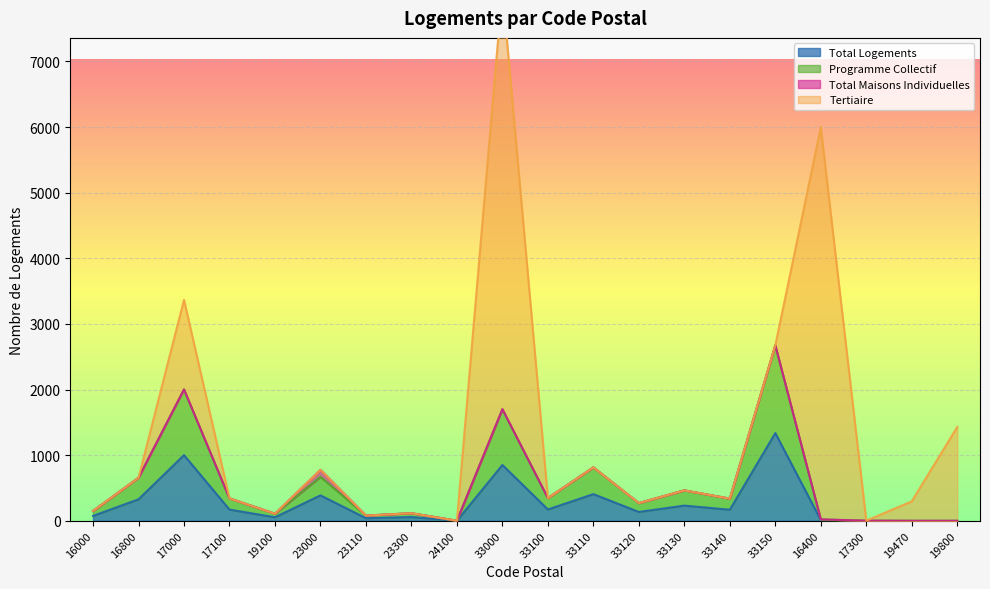

True or false: Total Logements has a value of 173 at 33100.

True